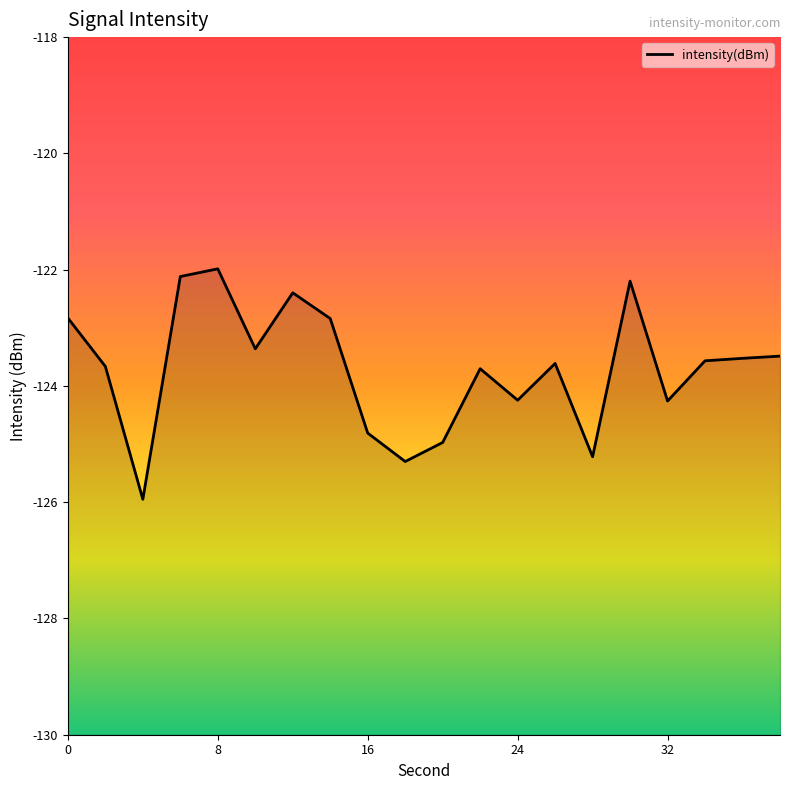

What is the sum of all values?

-2474.1